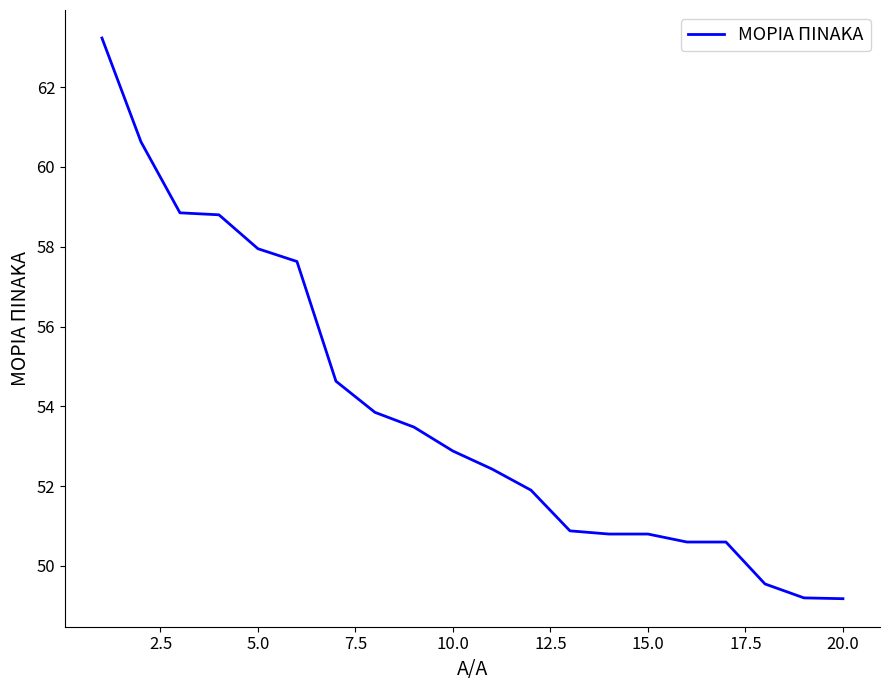

What is the smallest value displayed?

49.2